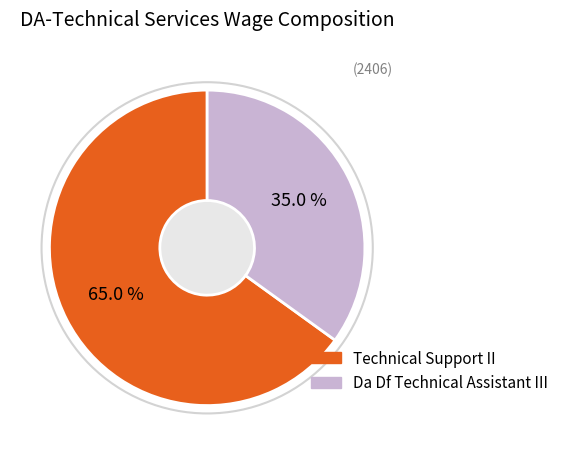

Does any single category account for the majority?

Yes